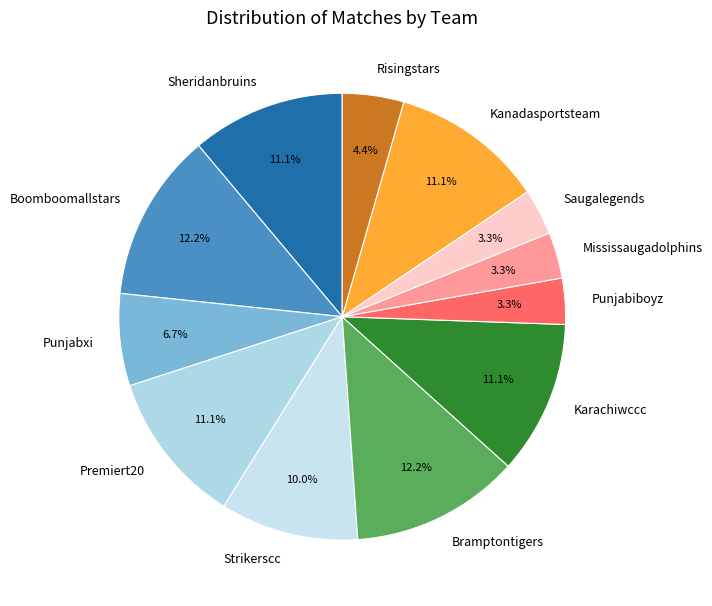

What percentage do Punjabiboyz and Karachiwccc together represent?

14.4%